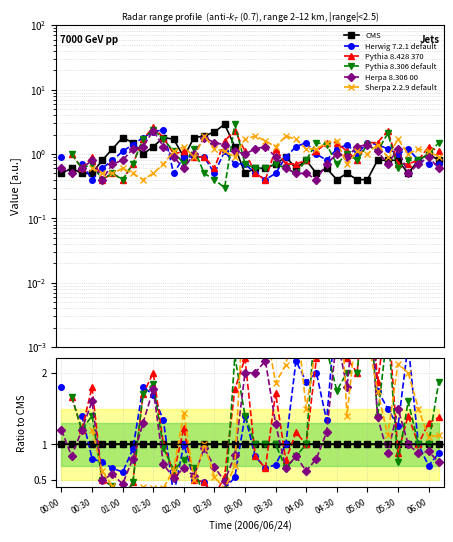

What is the maximum value shown in the chart?

4.0